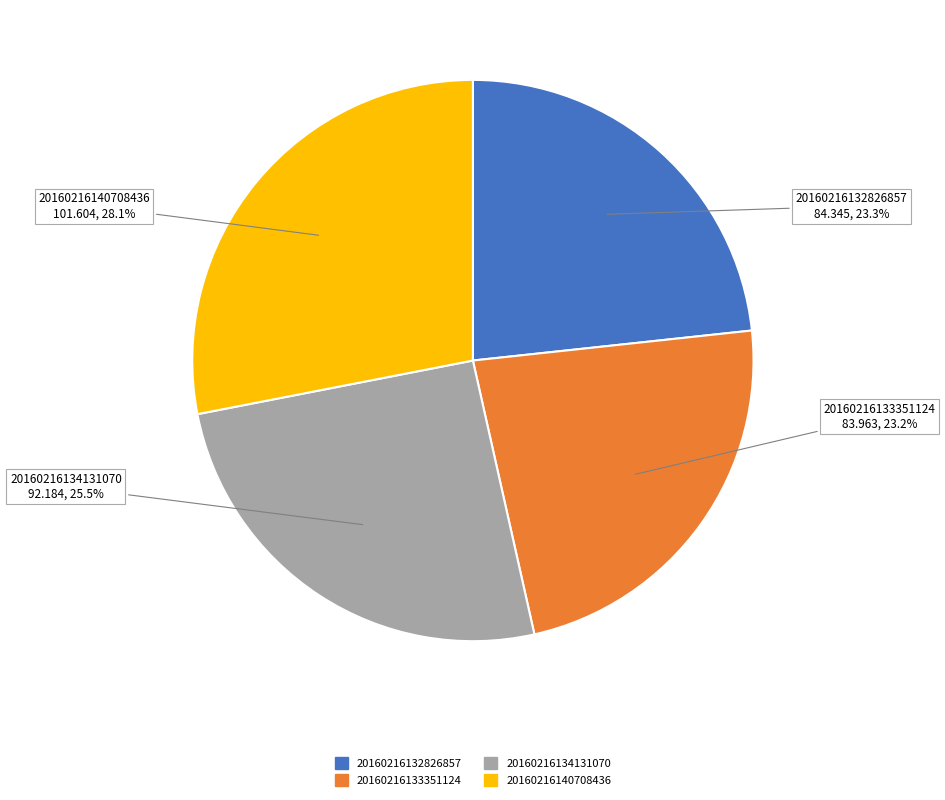

Between 20160216133351124 and 20160216134131070, which is larger?

20160216134131070